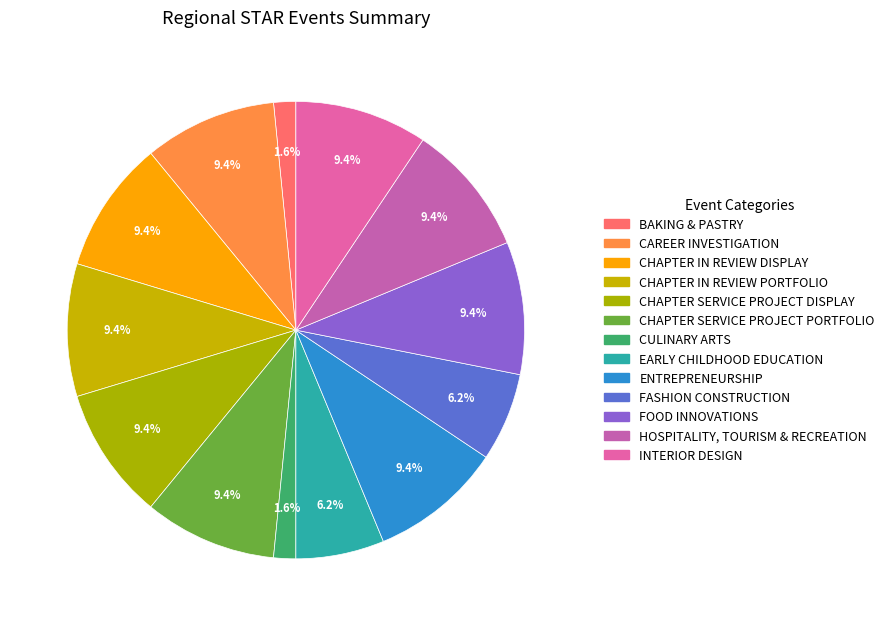

How much of the chart is everything except CAREER INVESTIGATION?

90.6%